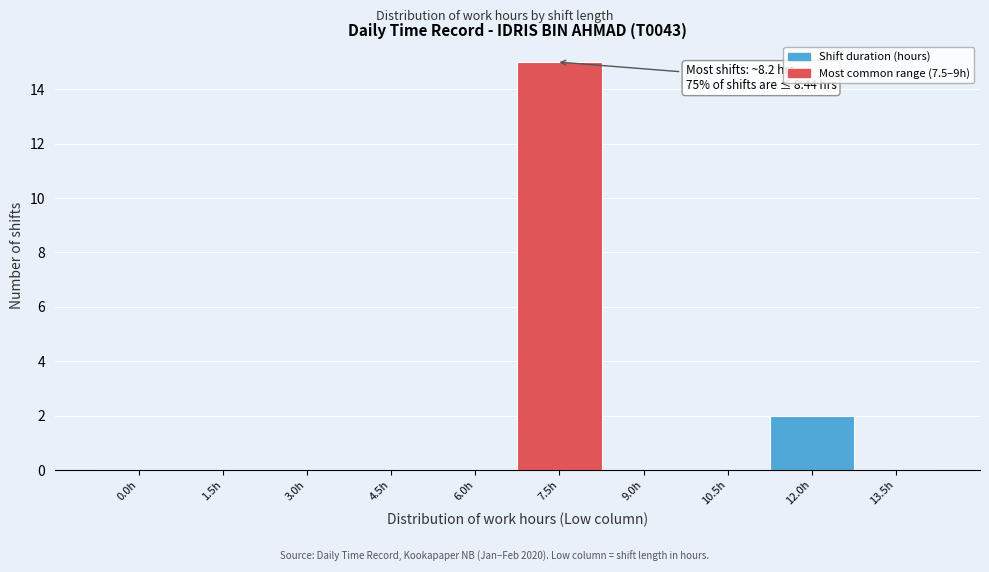

Reading left to right, extract all data points from this chart.

0.0h=0	1.5h=0	3.0h=0	4.5h=0	6.0h=0	7.5h=15	9.0h=0	10.5h=0	12.0h=2	13.5h=0